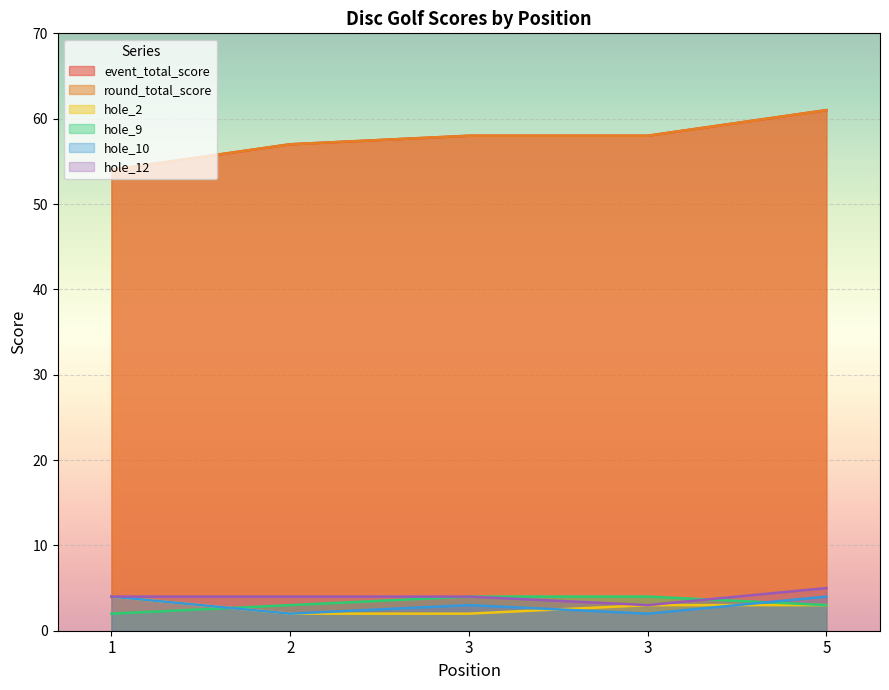

True or false: hole_10 and event_total_score intersect in this chart.

False